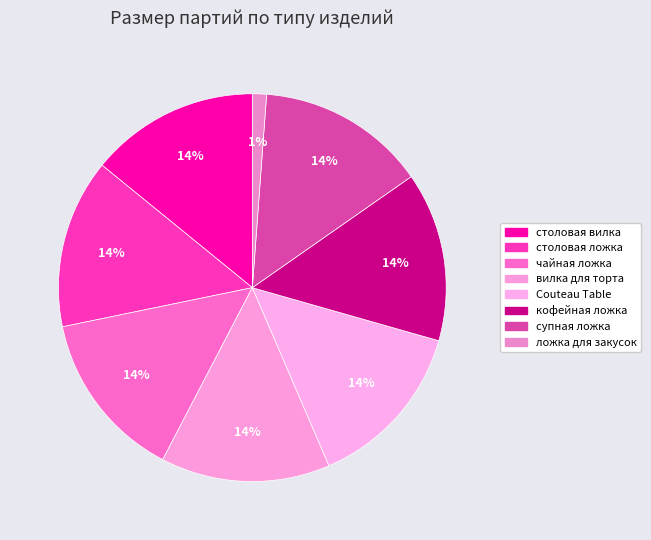

Is it true that Couteau Table is 4% of the pie?

False